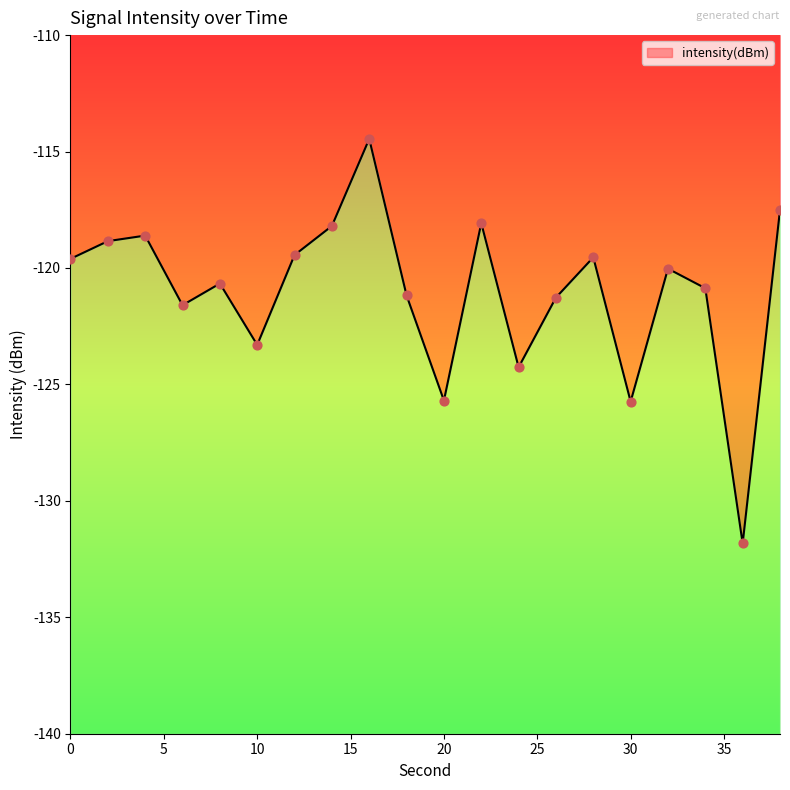

Which has a higher value, 4 or 22?

22